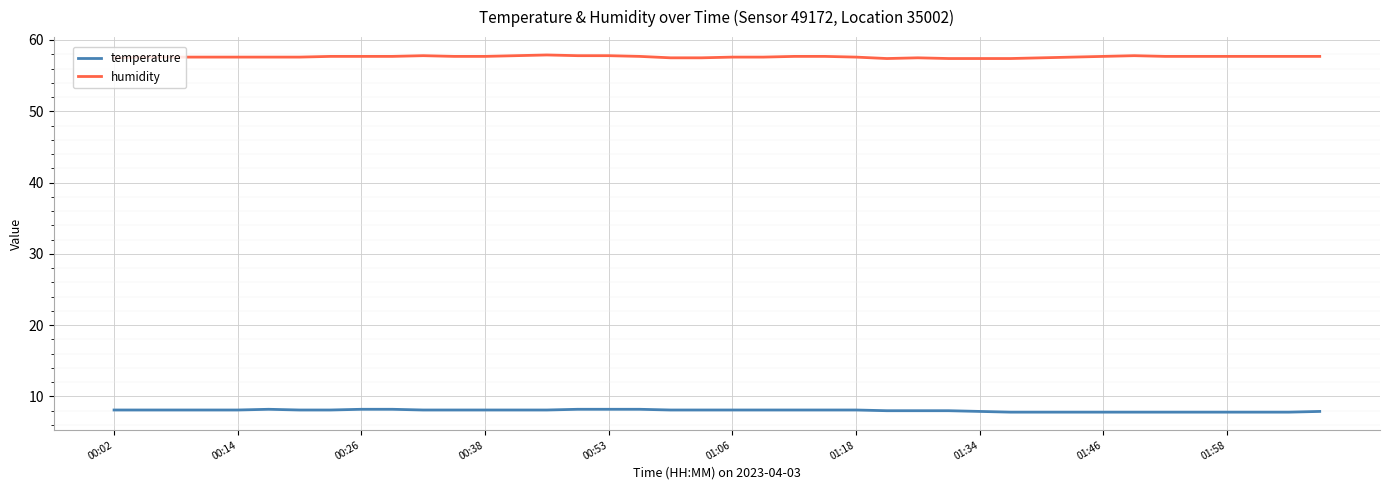

Does the chart display data point markers on the line(s)?

No